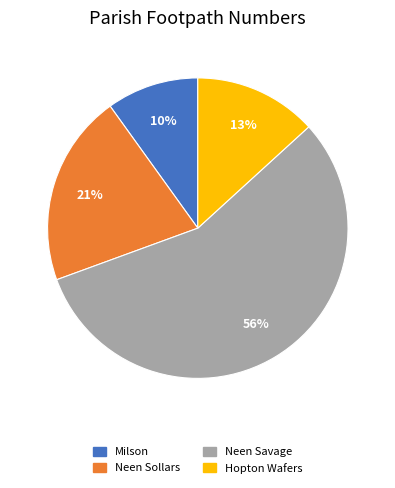

Do Neen Savage and Neen Sollars together represent more than half of the pie?

Yes